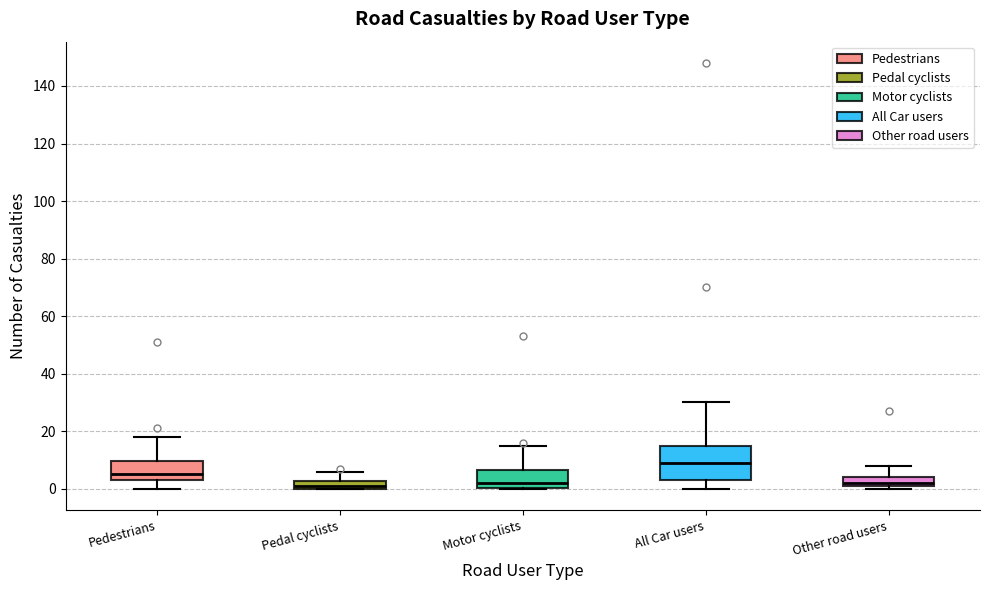

Which box is the tallest, from its lower edge to its upper edge?

All Car users